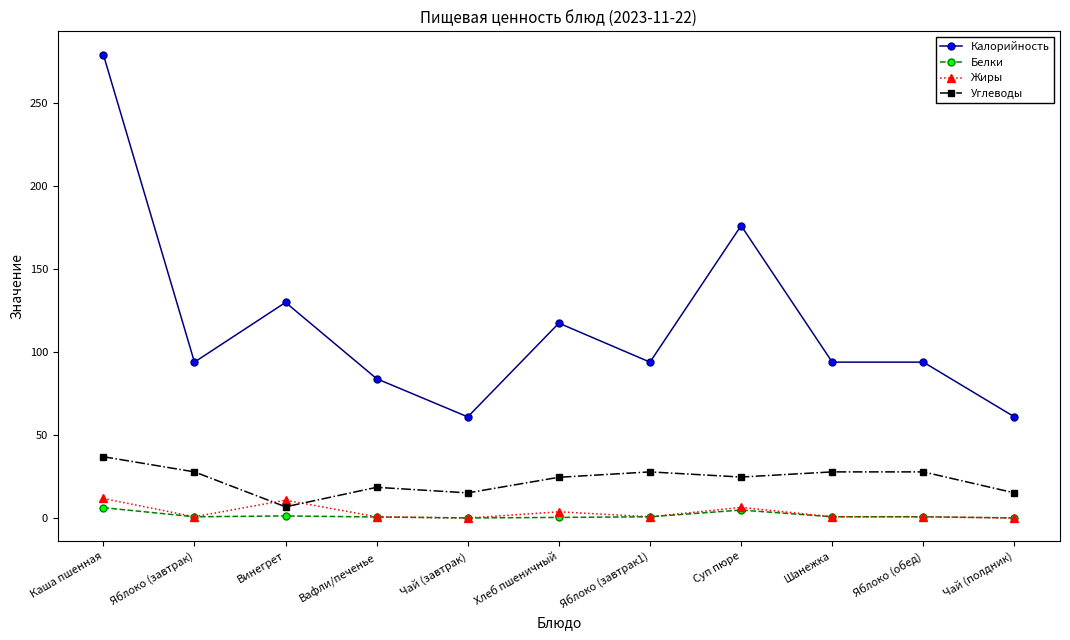

True or false: Калорийность and Белки intersect in this chart.

False